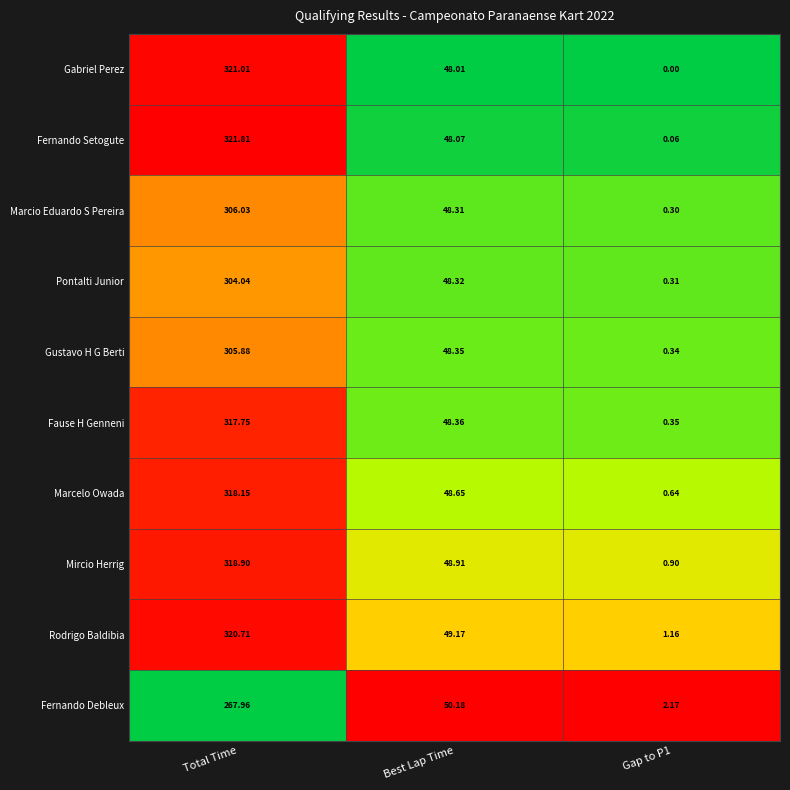

Between Total Time and Gap to P1, which series saw the biggest shift?

Fernando Setogute